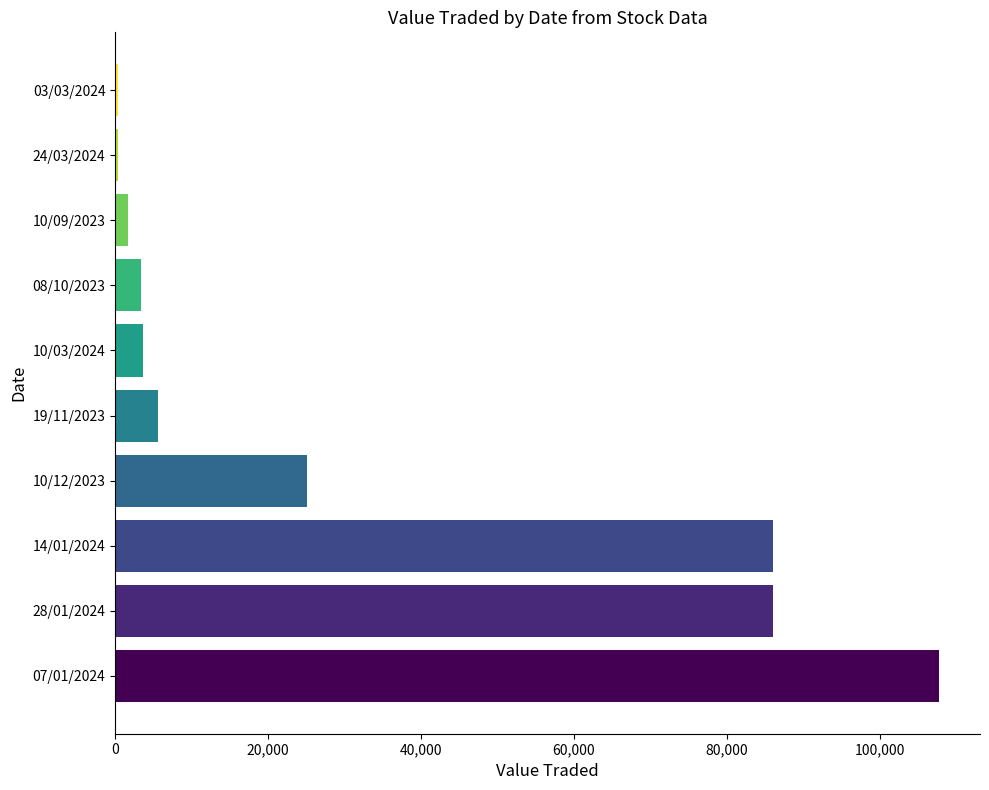

What is the greatest value displayed?

107721